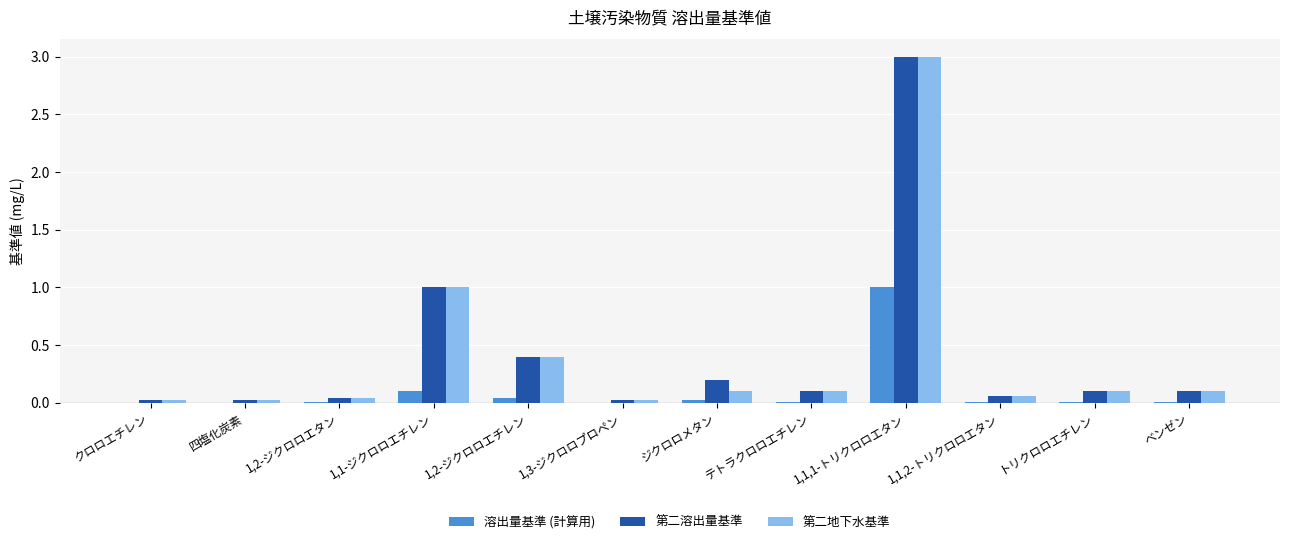

Which category has the highest value in the 溶出量基準 (計算用) series?

1,1,1-トリクロロエタン